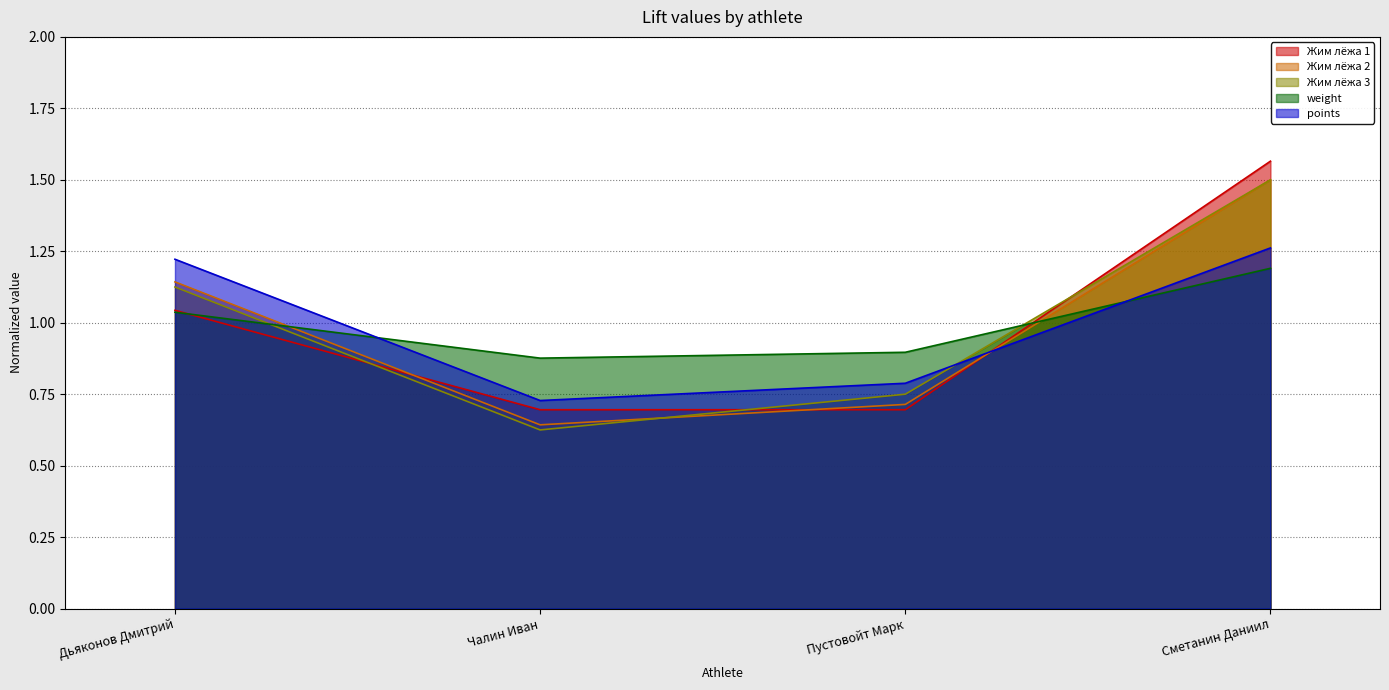

The Жим лёжа 2 series shows 0.4 at Дьяконов Дмитрий. True or false?

False